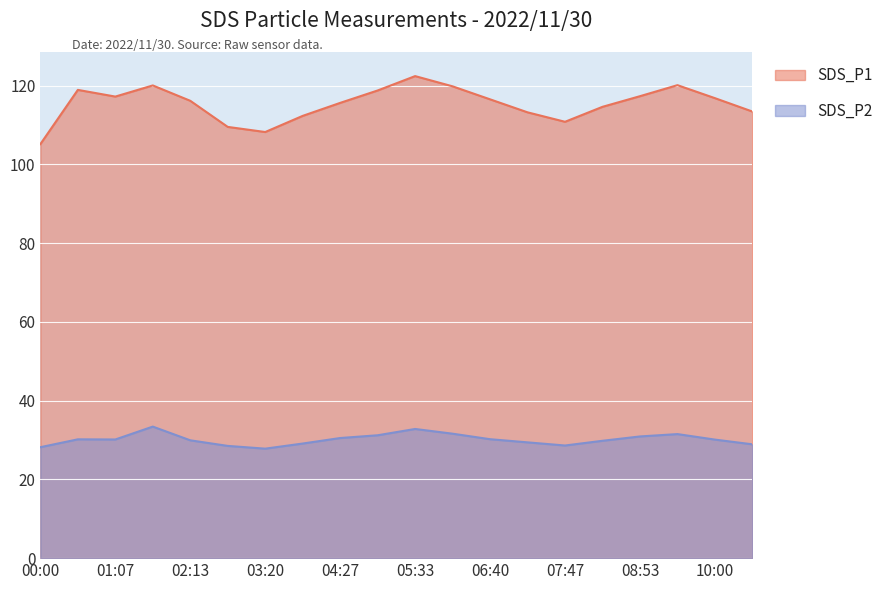

At how many categories does at least one series exceed 83?

20